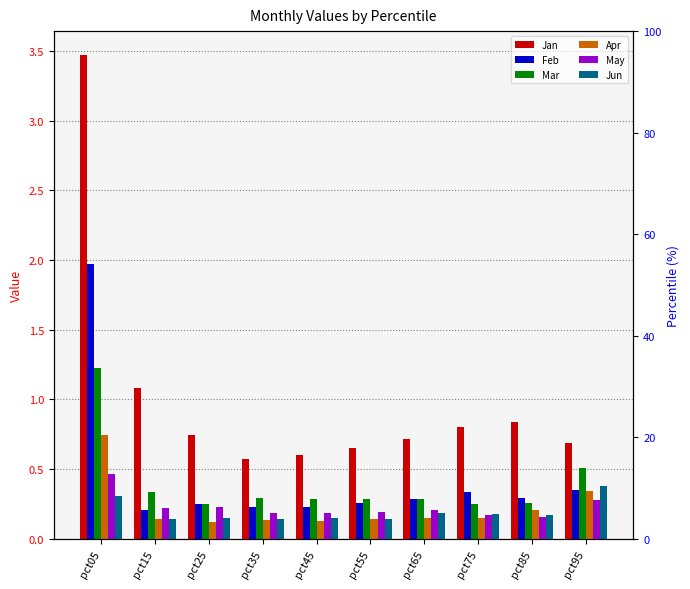

At which category is the sum across all series the highest?

pct05